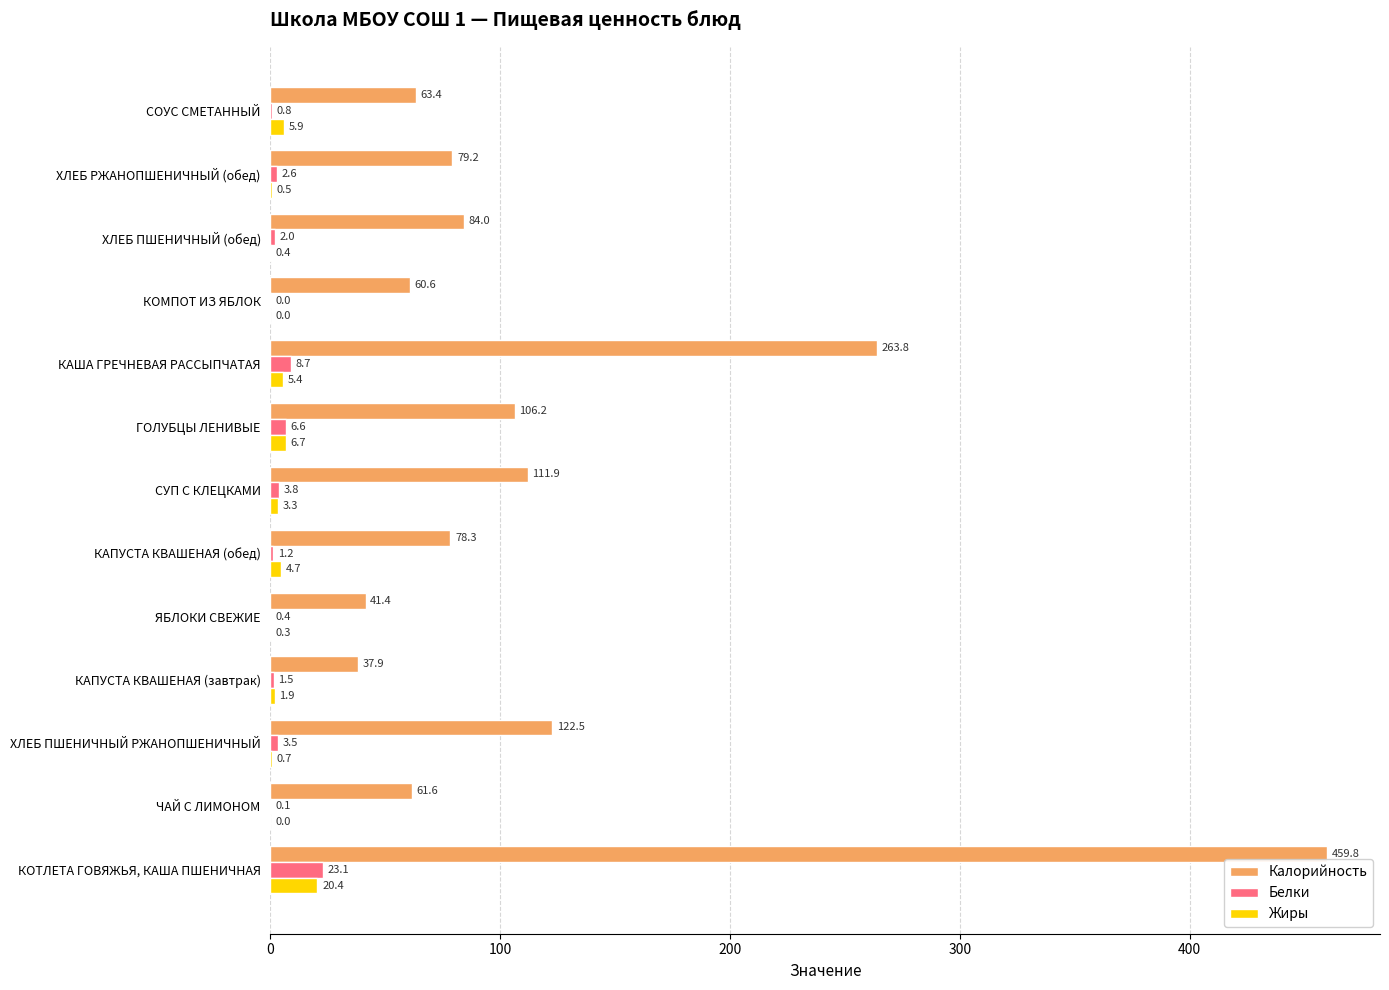

What is the sum of all Жиры values?

50.2